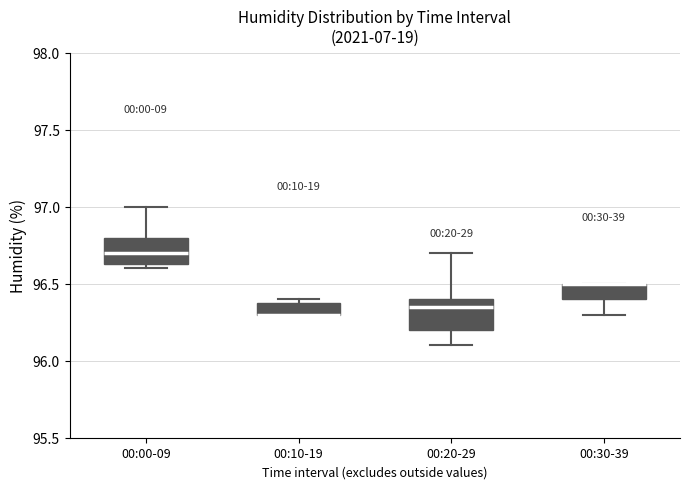

Where does the upper whisker of the box for 00:20-29 end on the y-axis? The values are not printed on the chart, so give them approximately, as read against the axis.

96.70